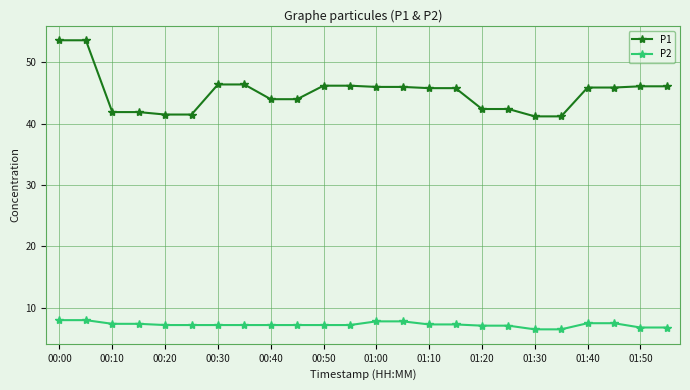

What is the value of the P1 point at the 7th from the left?

46.4